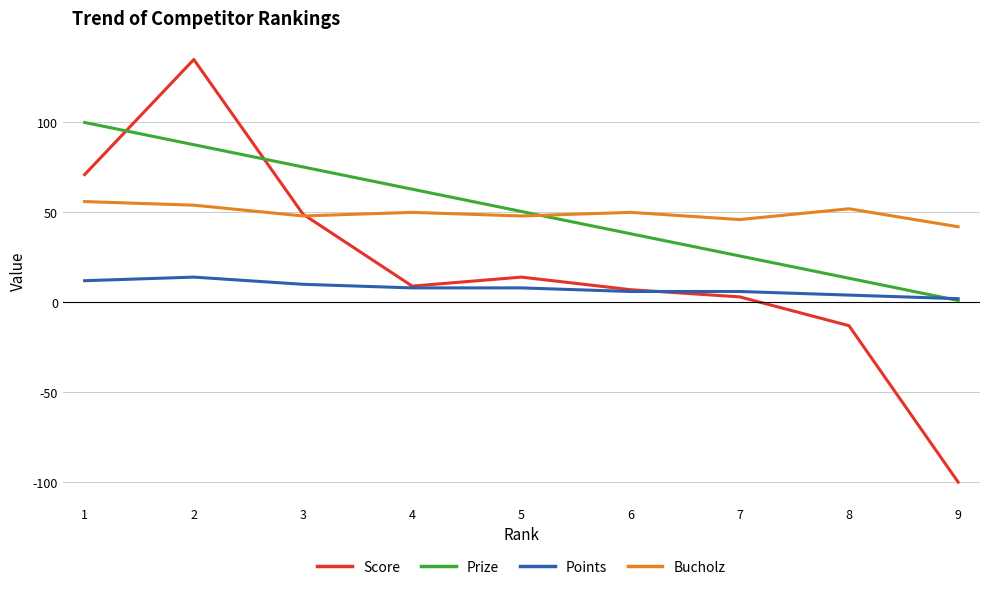

Where do Prize and Bucholz first cross each other?

5 and 6